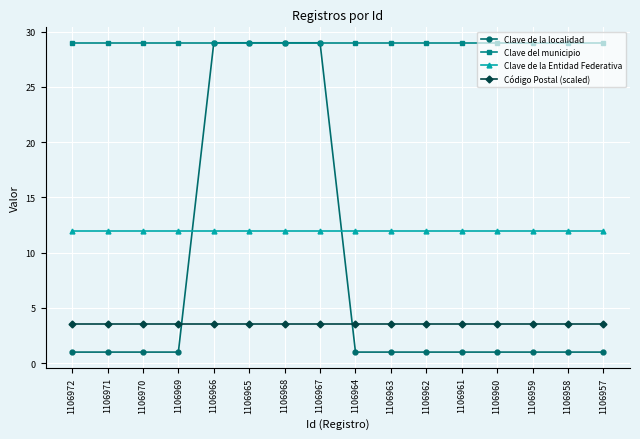

At 1106971, list the series in order from smallest to largest.

Clave de la localidad, Código Postal (scaled), Clave de la Entidad Federativa, Clave del municipio